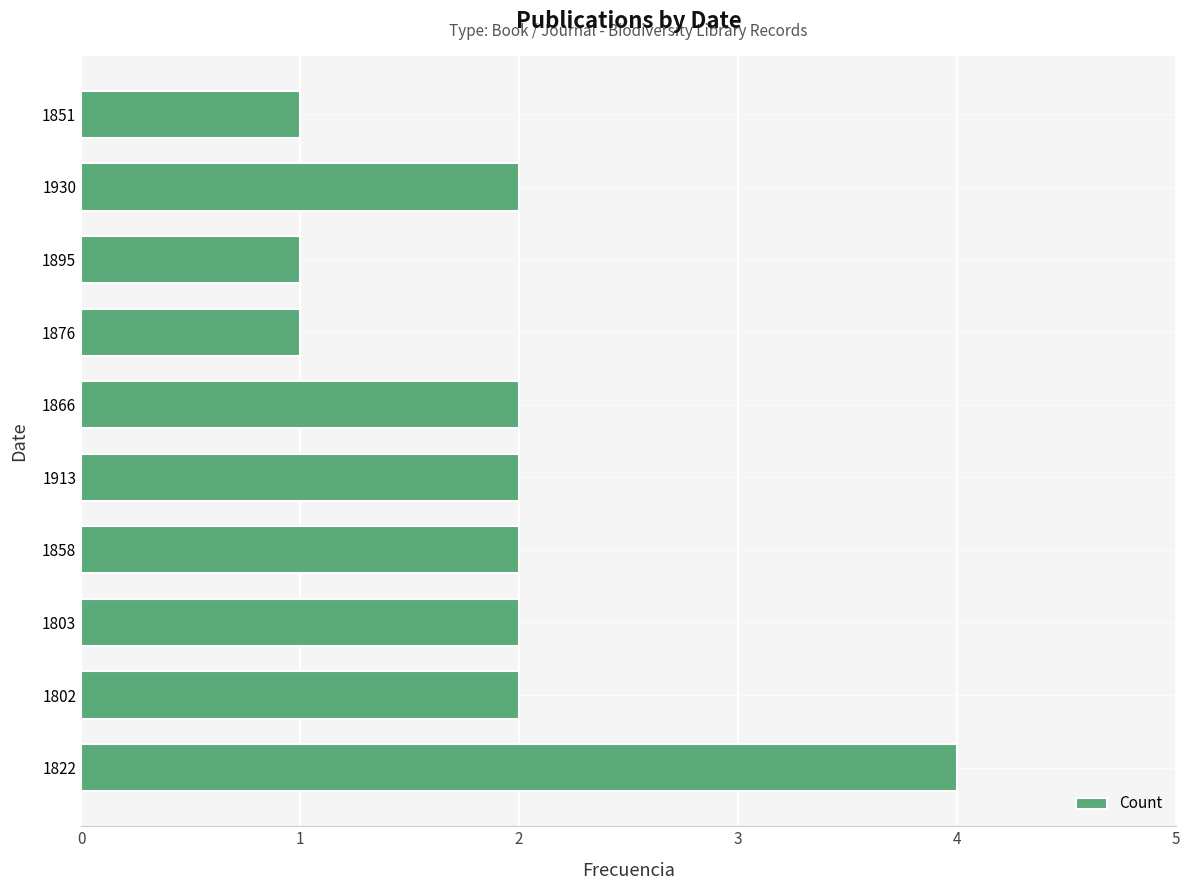

Which has a higher value, 1858 or 1895?

1858